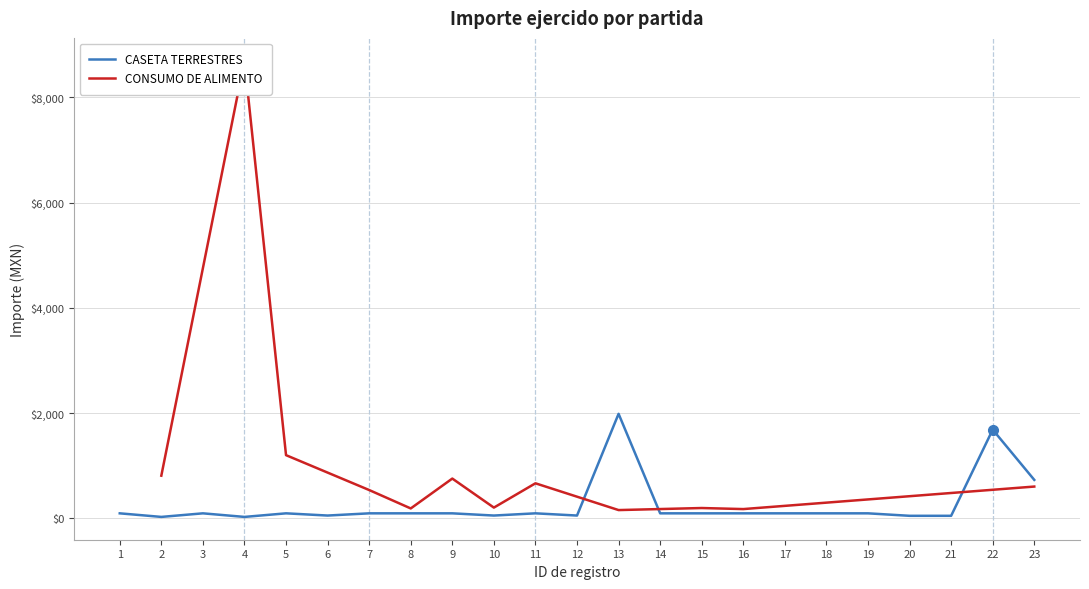

What is the sum of all values?

5925